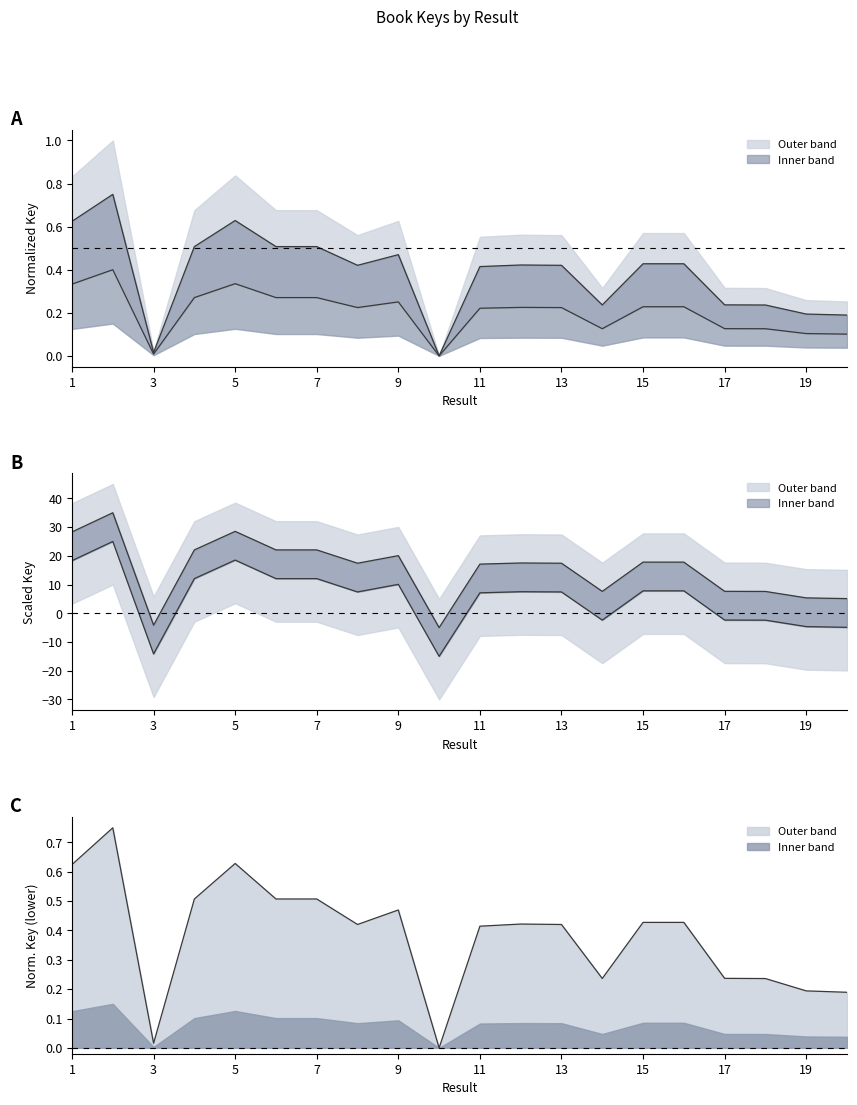

What value does the data have at 1?

0.6